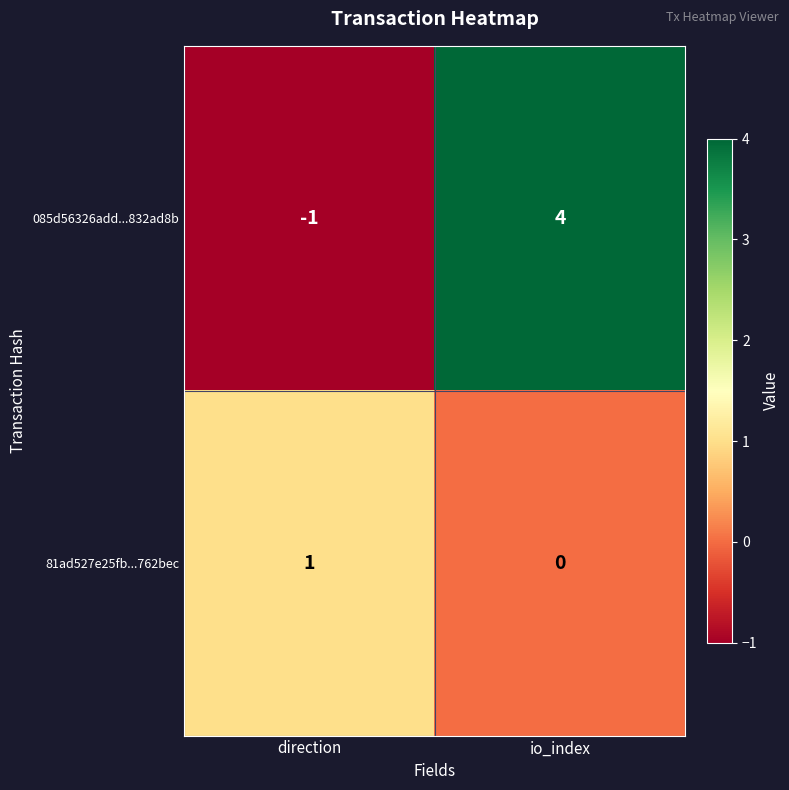

What is the total value across all series at io_index?

4